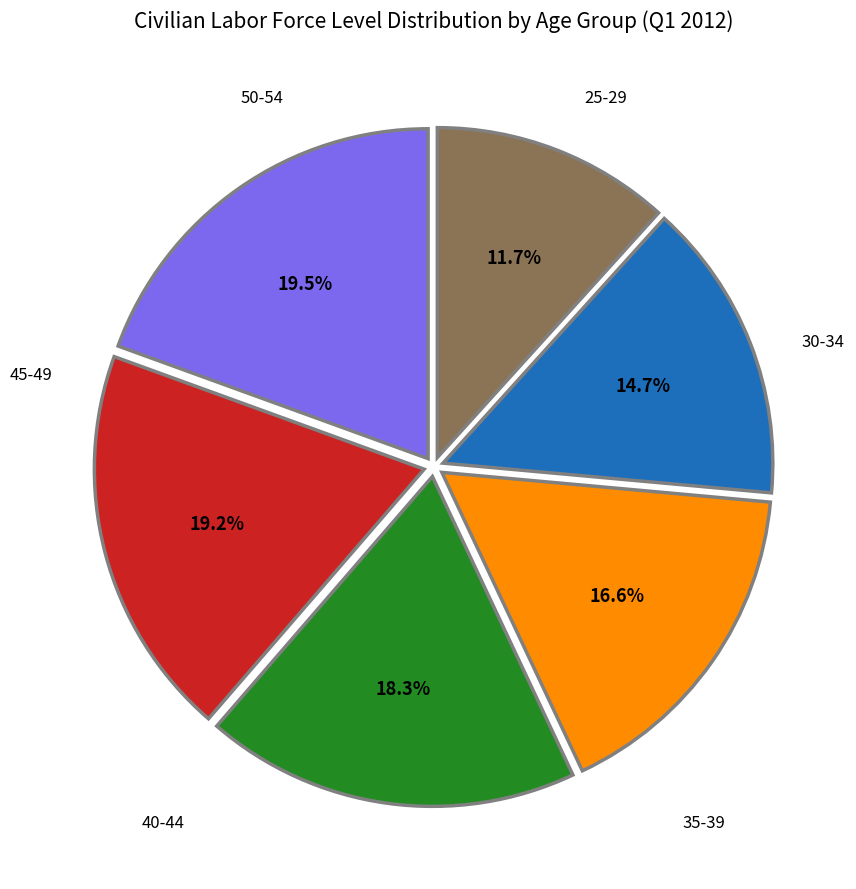

Is there a majority slice in this chart?

No